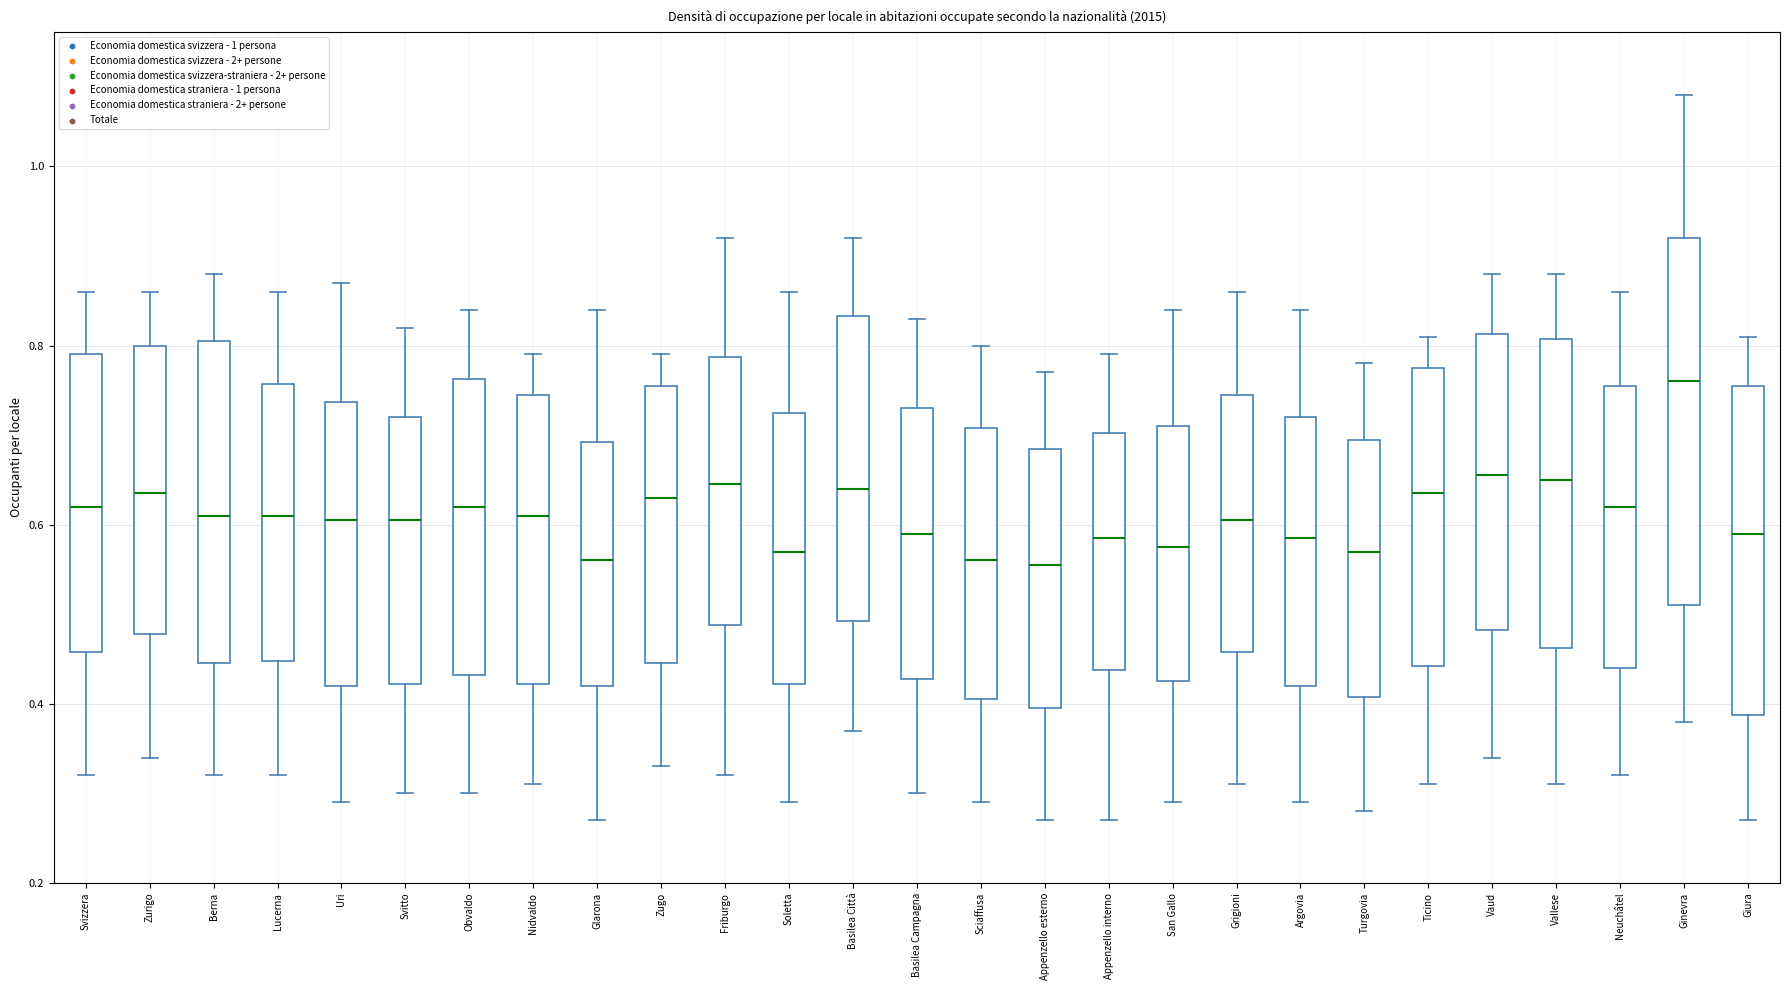

Reading left to right, transcribe this box plot: for each box, give where its median line is, the range the box spans, and where its two whiskers end, as read against the y-axis. The values are not printed on the chart, so give them approximately, as read against the axis.

Svizzera: median 0.62, box 0.46 to 0.80, whiskers 0.32 to 0.86
Zurigo: median 0.64, box 0.48 to 0.80, whiskers 0.34 to 0.86
Berna: median 0.62, box 0.44 to 0.80, whiskers 0.32 to 0.88
Lucerna: median 0.62, box 0.44 to 0.76, whiskers 0.32 to 0.86
Uri: median 0.60, box 0.42 to 0.74, whiskers 0.30 to 0.88
Svitto: median 0.60, box 0.42 to 0.72, whiskers 0.30 to 0.82
Obvaldo: median 0.62, box 0.44 to 0.76, whiskers 0.30 to 0.84
Nidvaldo: median 0.62, box 0.42 to 0.74, whiskers 0.32 to 0.80
Glarona: median 0.56, box 0.42 to 0.70, whiskers 0.28 to 0.84
Zugo: median 0.64, box 0.44 to 0.76, whiskers 0.34 to 0.80
Friburgo: median 0.64, box 0.48 to 0.78, whiskers 0.32 to 0.92
Soletta: median 0.58, box 0.42 to 0.72, whiskers 0.30 to 0.86
Basilea Città: median 0.64, box 0.50 to 0.84, whiskers 0.38 to 0.92
Basilea Campagna: median 0.60, box 0.42 to 0.74, whiskers 0.30 to 0.84
Sciaffusa: median 0.56, box 0.40 to 0.70, whiskers 0.30 to 0.80
Appenzello esterno: median 0.56, box 0.40 to 0.68, whiskers 0.28 to 0.78
Appenzello interno: median 0.58, box 0.44 to 0.70, whiskers 0.28 to 0.80
San Gallo: median 0.58, box 0.42 to 0.72, whiskers 0.30 to 0.84
Grigioni: median 0.60, box 0.46 to 0.74, whiskers 0.32 to 0.86
Argovia: median 0.58, box 0.42 to 0.72, whiskers 0.30 to 0.84
Turgovia: median 0.58, box 0.40 to 0.70, whiskers 0.28 to 0.78
Ticino: median 0.64, box 0.44 to 0.78, whiskers 0.32 to 0.82
Vaud: median 0.66, box 0.48 to 0.82, whiskers 0.34 to 0.88
Vallese: median 0.66, box 0.46 to 0.80, whiskers 0.32 to 0.88
Neuchâtel: median 0.62, box 0.44 to 0.76, whiskers 0.32 to 0.86
Ginevra: median 0.76, box 0.52 to 0.92, whiskers 0.38 to 1.08
Giura: median 0.60, box 0.38 to 0.76, whiskers 0.28 to 0.82